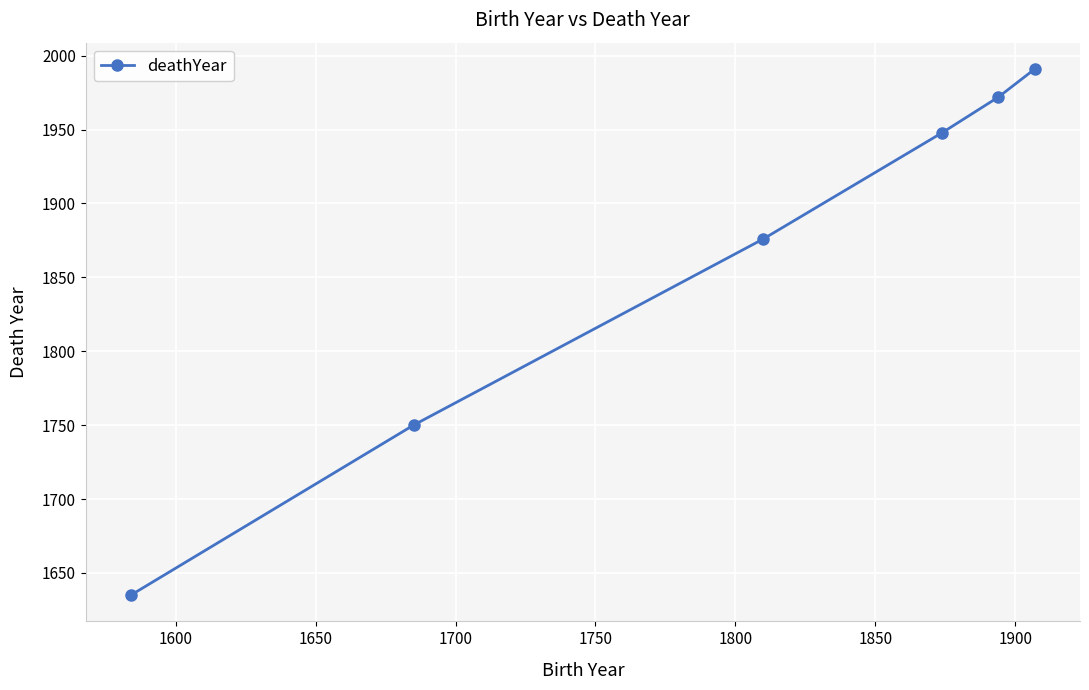

What is the value of the 3rd point from the left?

1876